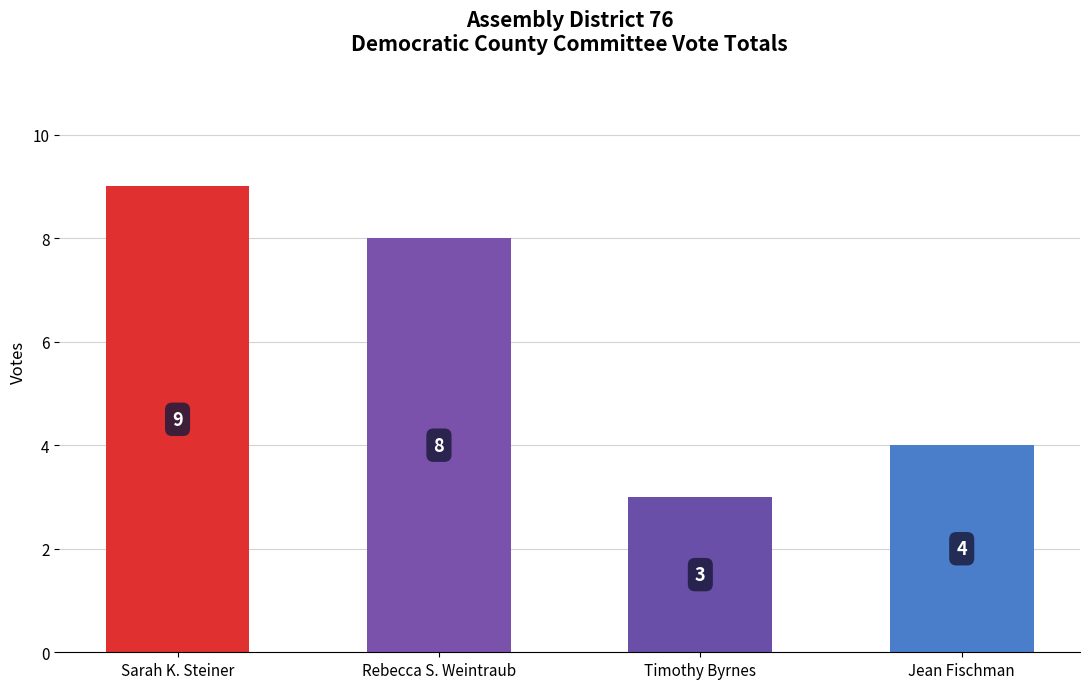

The chart shows a value of 8 at Rebecca S. Weintraub. True or false?

True